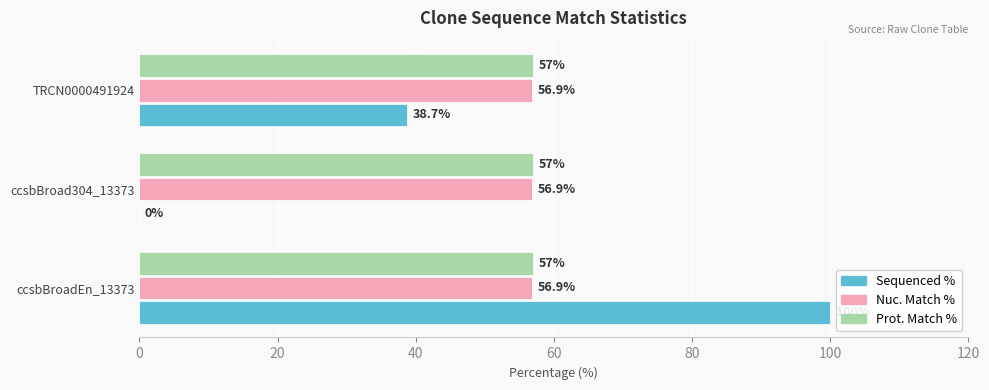

Which series changed the most between ccsbBroadEn_13373 and TRCN0000491924?

Sequenced %